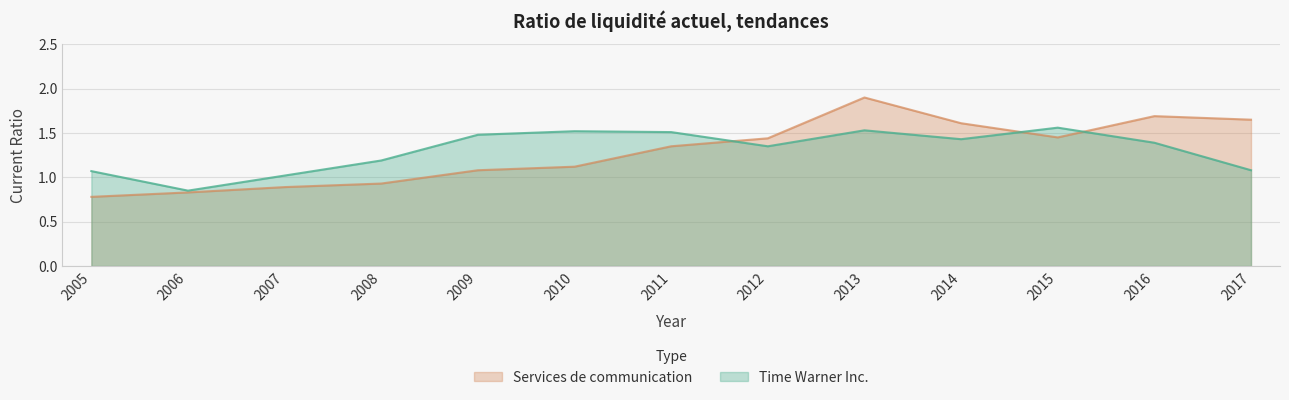

The value of Services de communication at 2007 is 0.9. True or false?

True